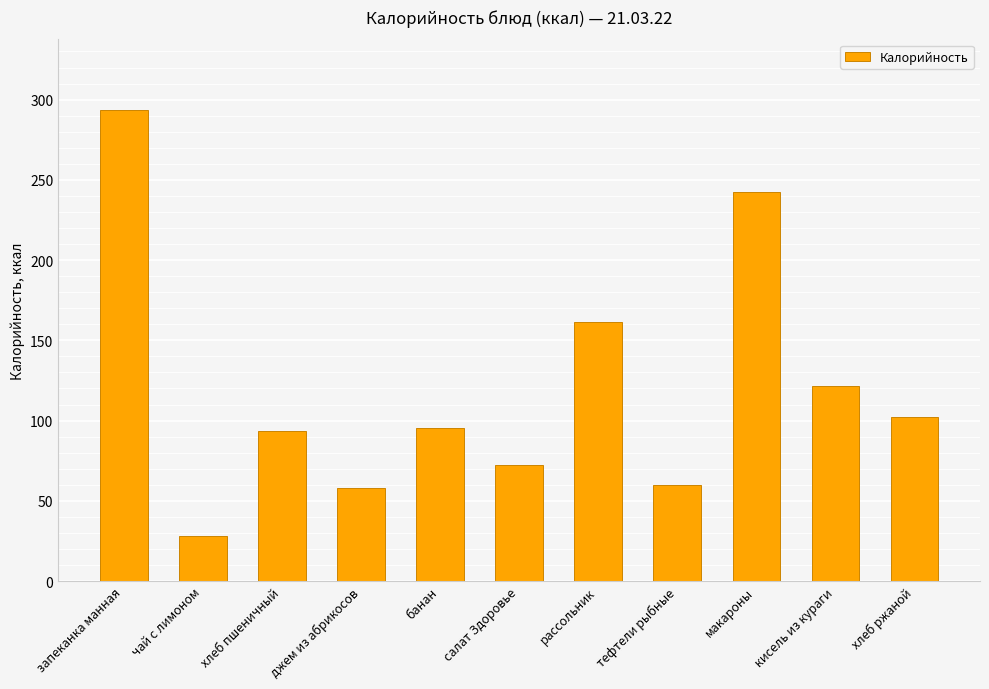

What is the smallest value displayed?

27.9